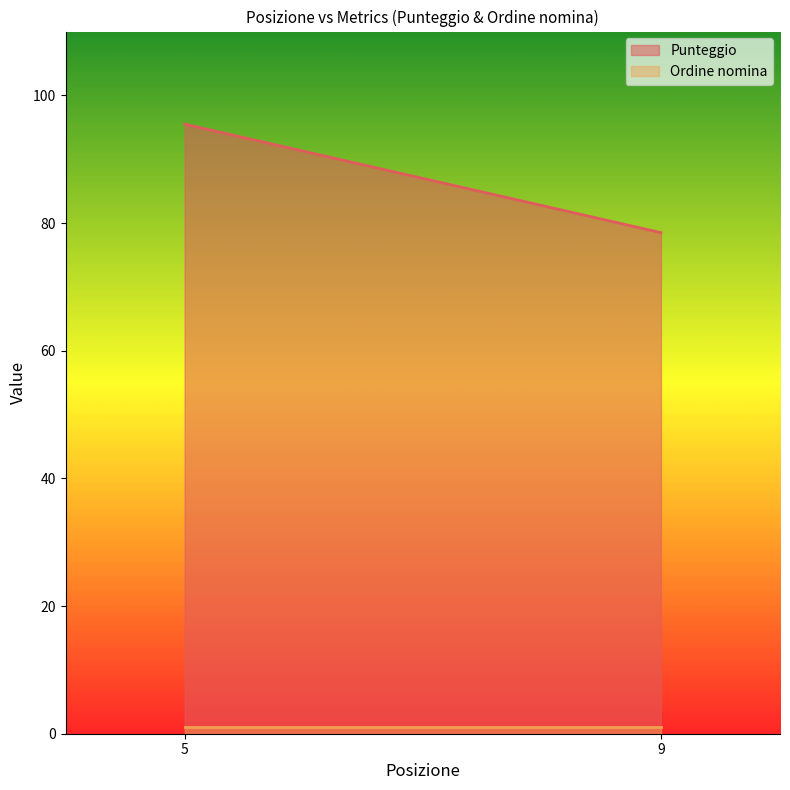

What is the sum of all Punteggio values?

174.0